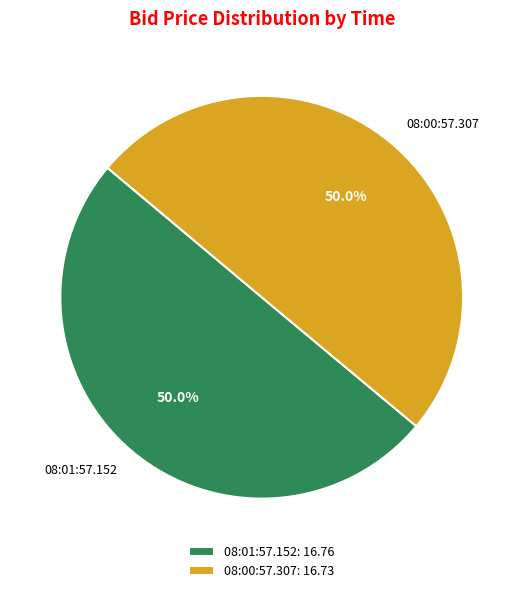

To the nearest percent, what is the average slice percentage?

50%